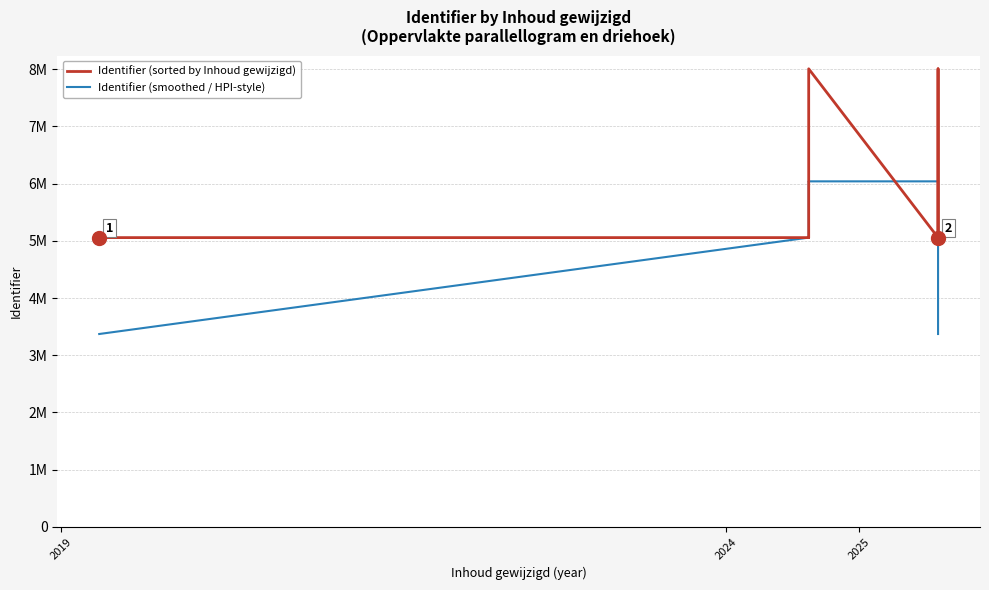

What is the sum of all Identifier (sorted by Inhoud gewijzigd) values?

56467504.0